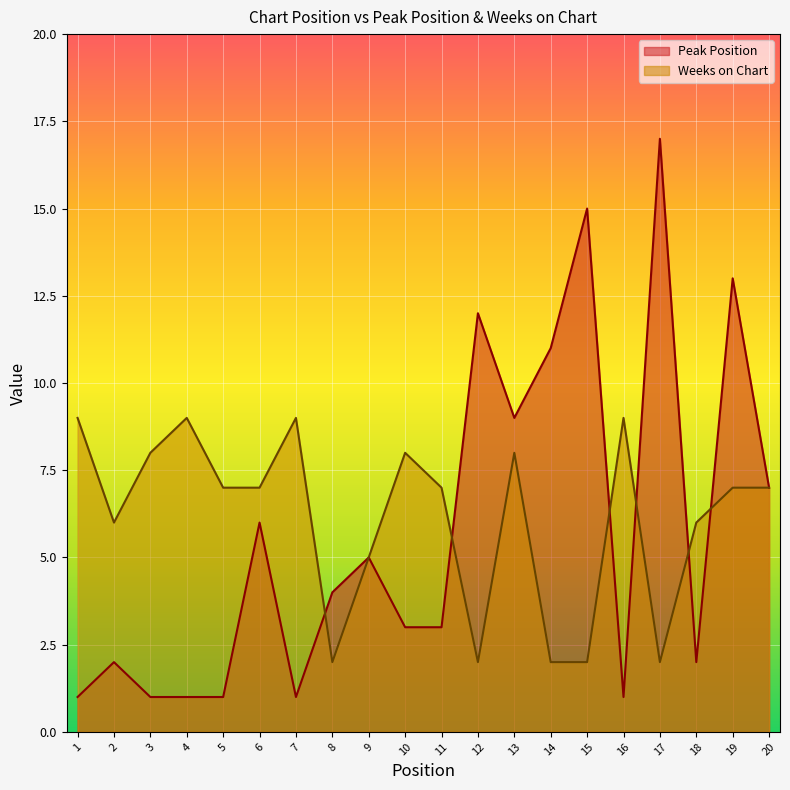

What is the value of the Peak Position point at the 20th from the left?

7